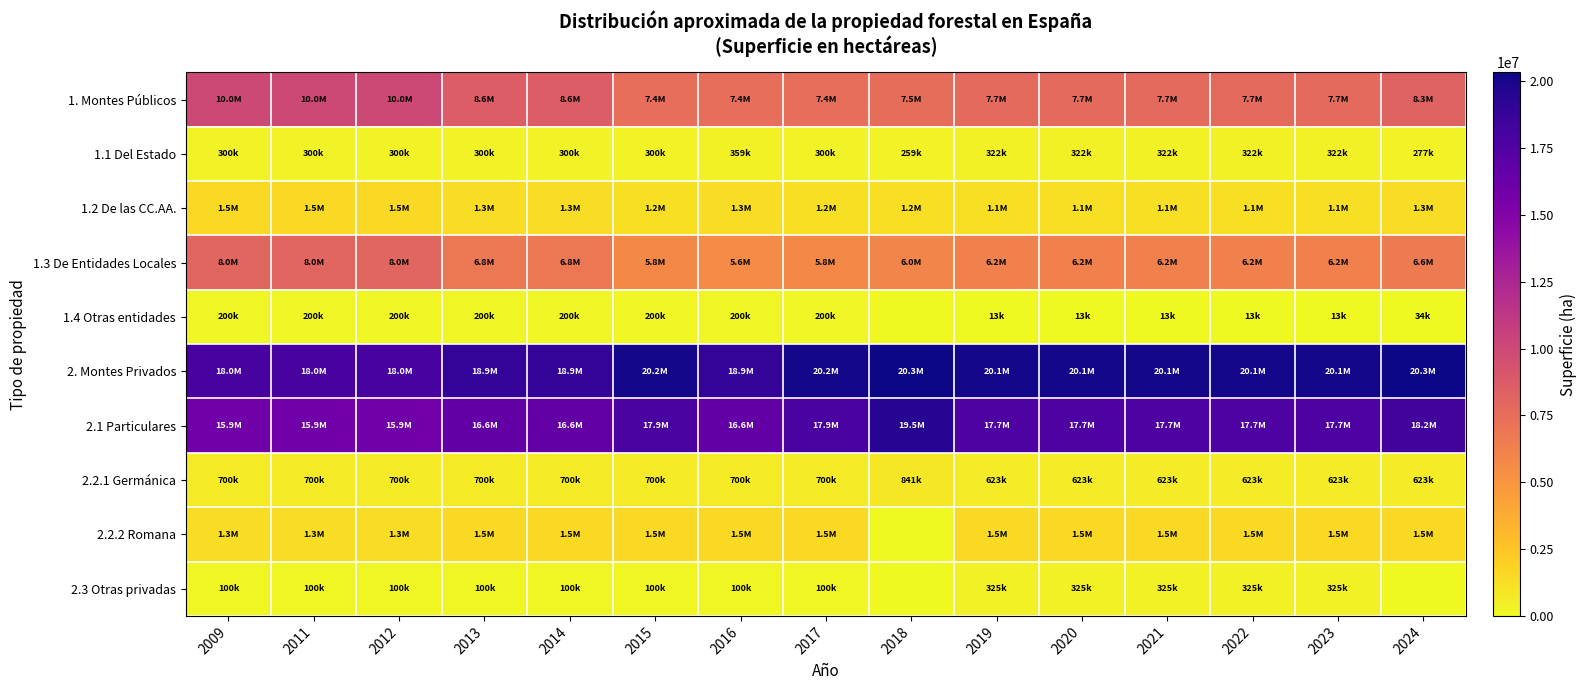

At which category is the sum across all series the highest?

2024